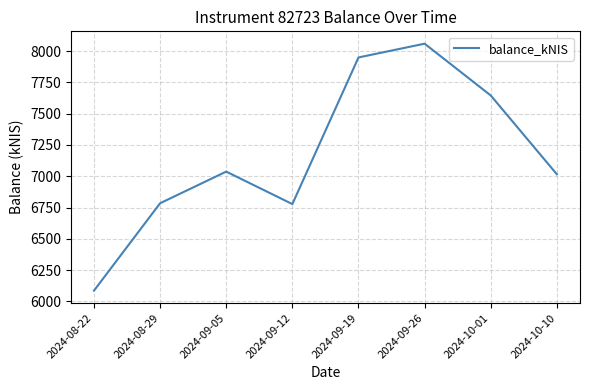

What is the difference between the values at 2024-09-19 and 2024-09-05?

911.9